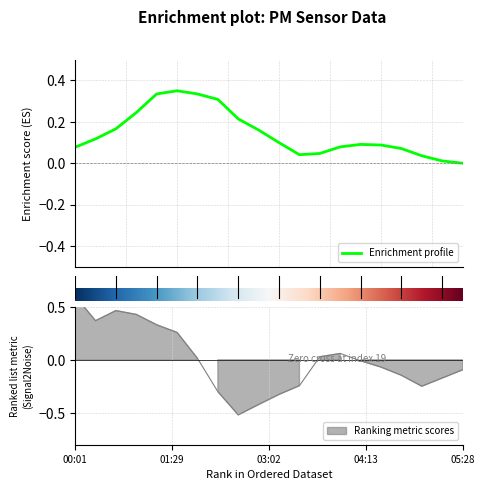

What is the label of the 10th point from the right?

03:18